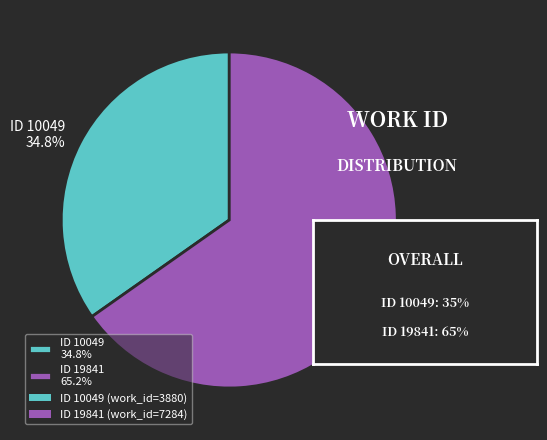

Does ID 19841 65.2% account for over 50% of the chart?

Yes